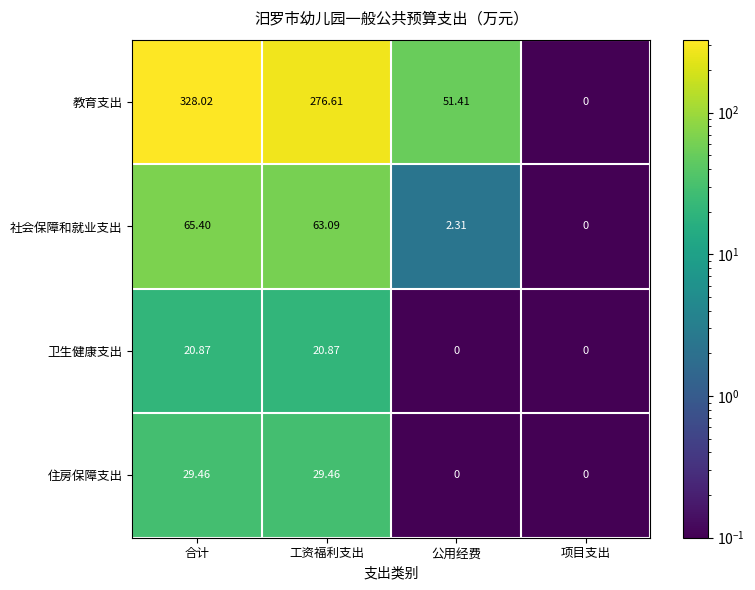

What is the total value across all series at 项目支出?

0.0